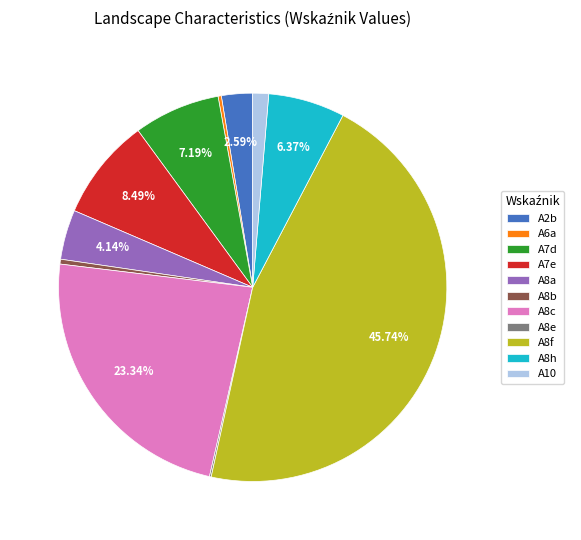

Is the sum of A8a and A8h greater than half?

No